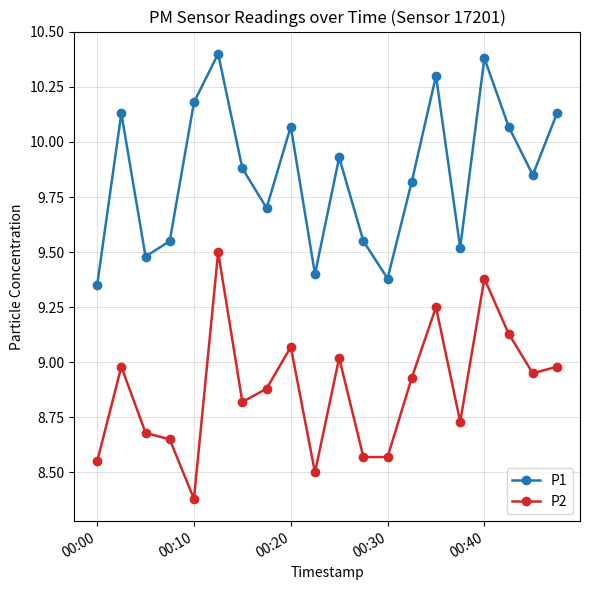

True or false: P1 has more than 2 interior local peaks.

True